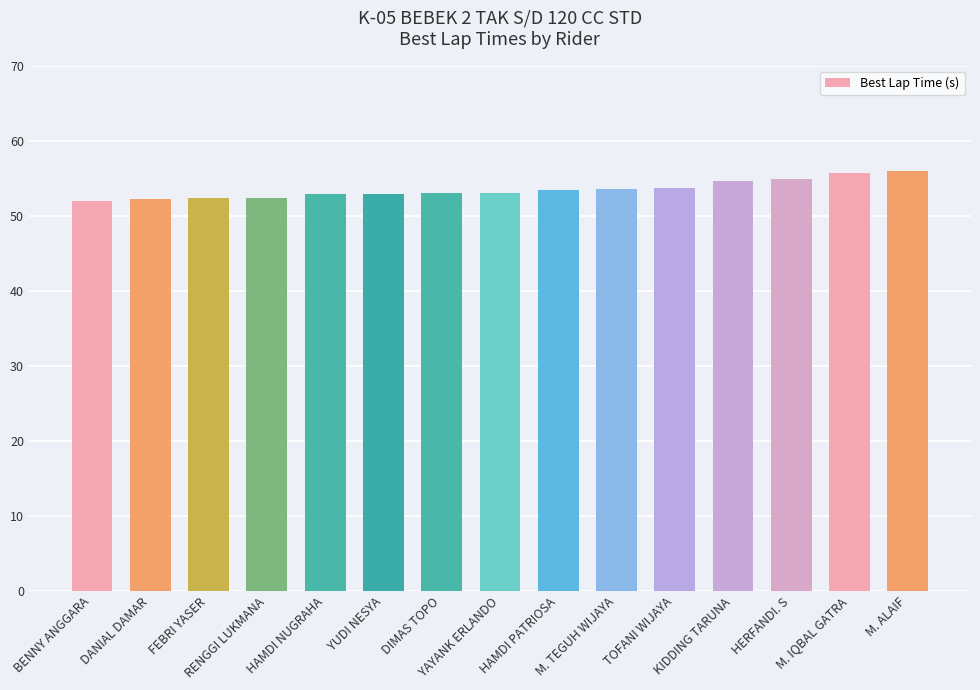

True or false: the data shows 22.9 at DIMAS TOPO.

False